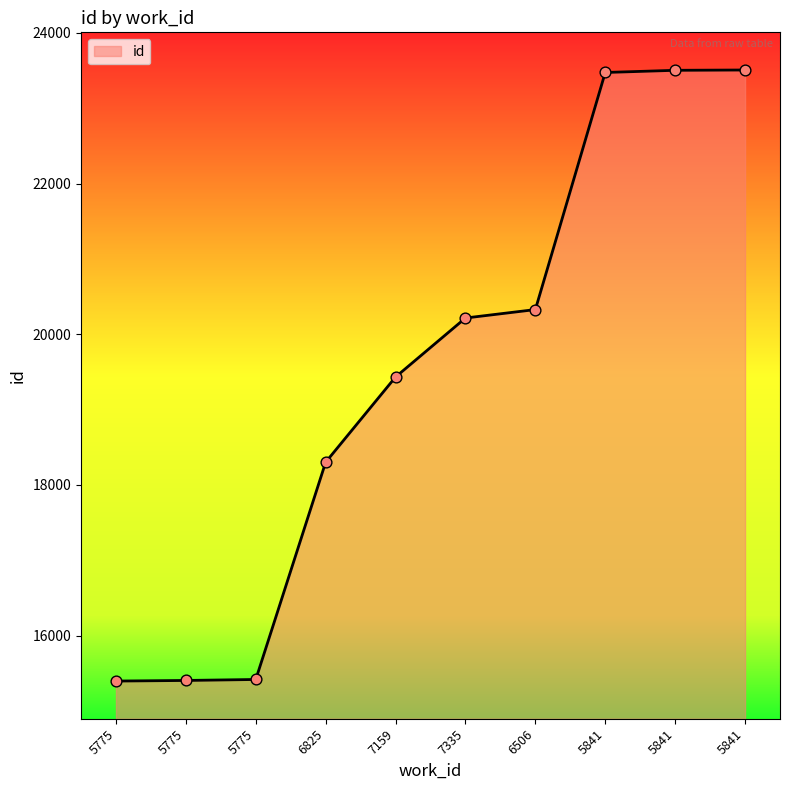

Approximately how many times larger is the value at 5775 compared to 5775?

1.0